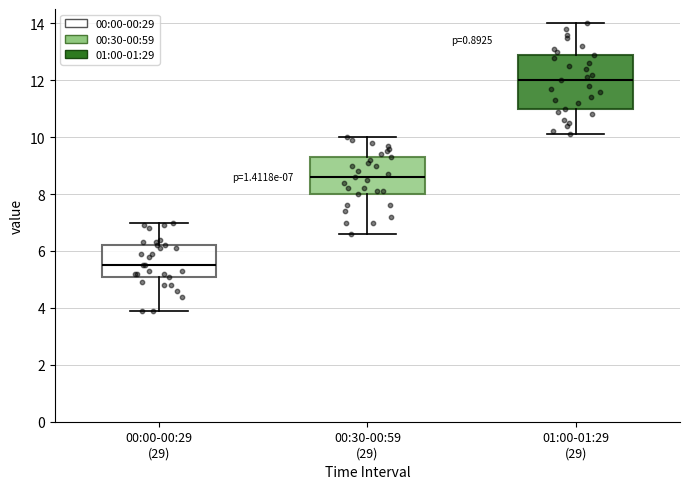

Which box's median line is the highest?

01:00-01:29 (29)